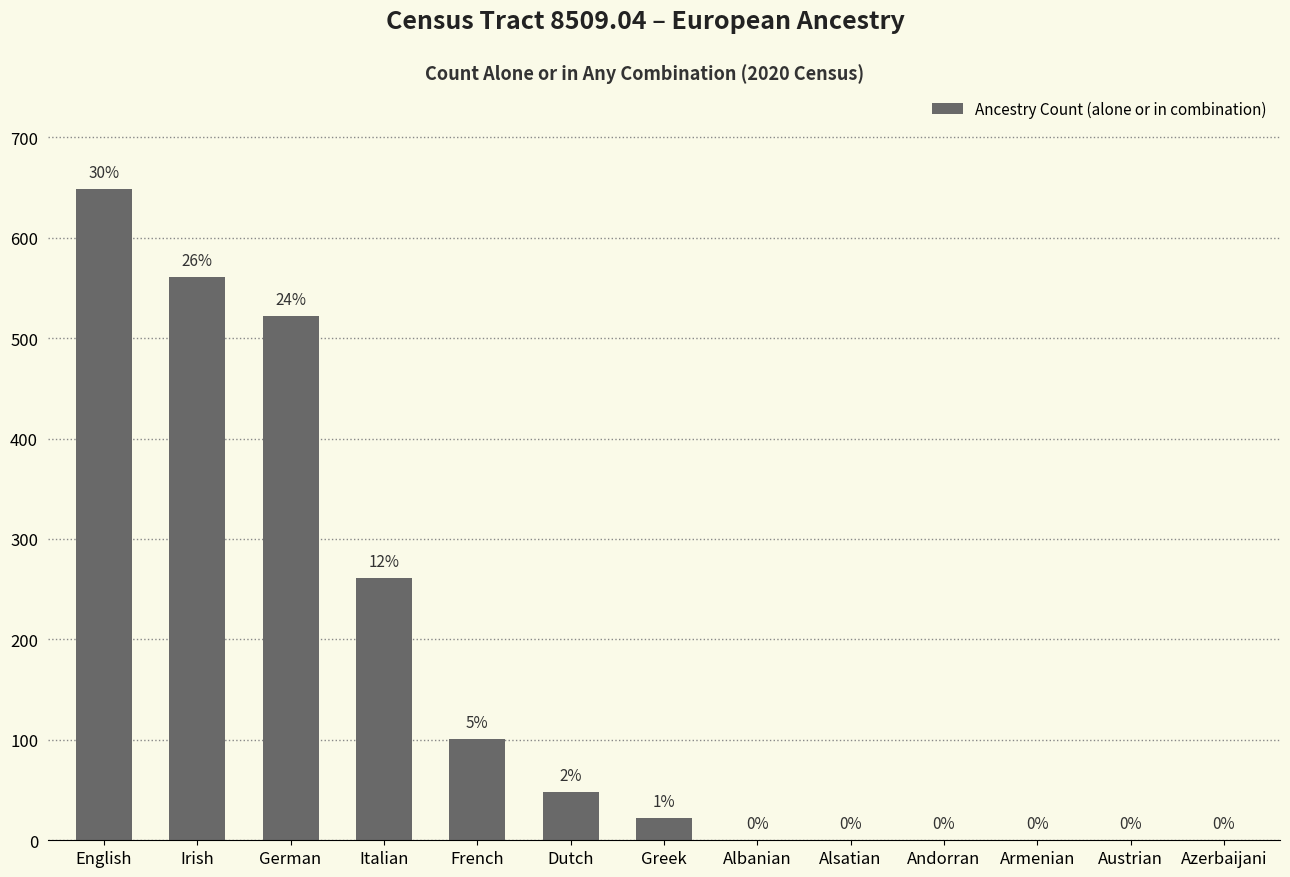

What is the change in value from French to Austrian?

-101